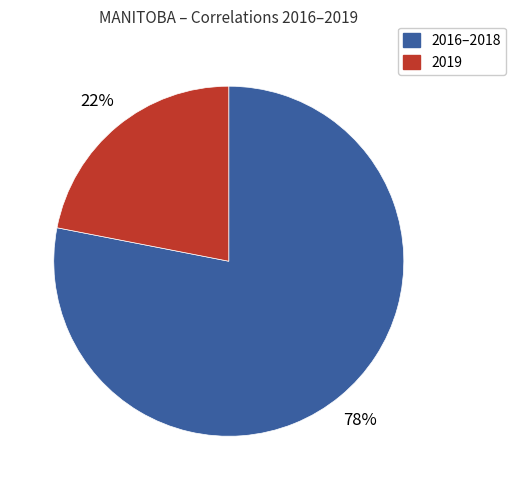

To the nearest percent, what is the average slice percentage?

50%